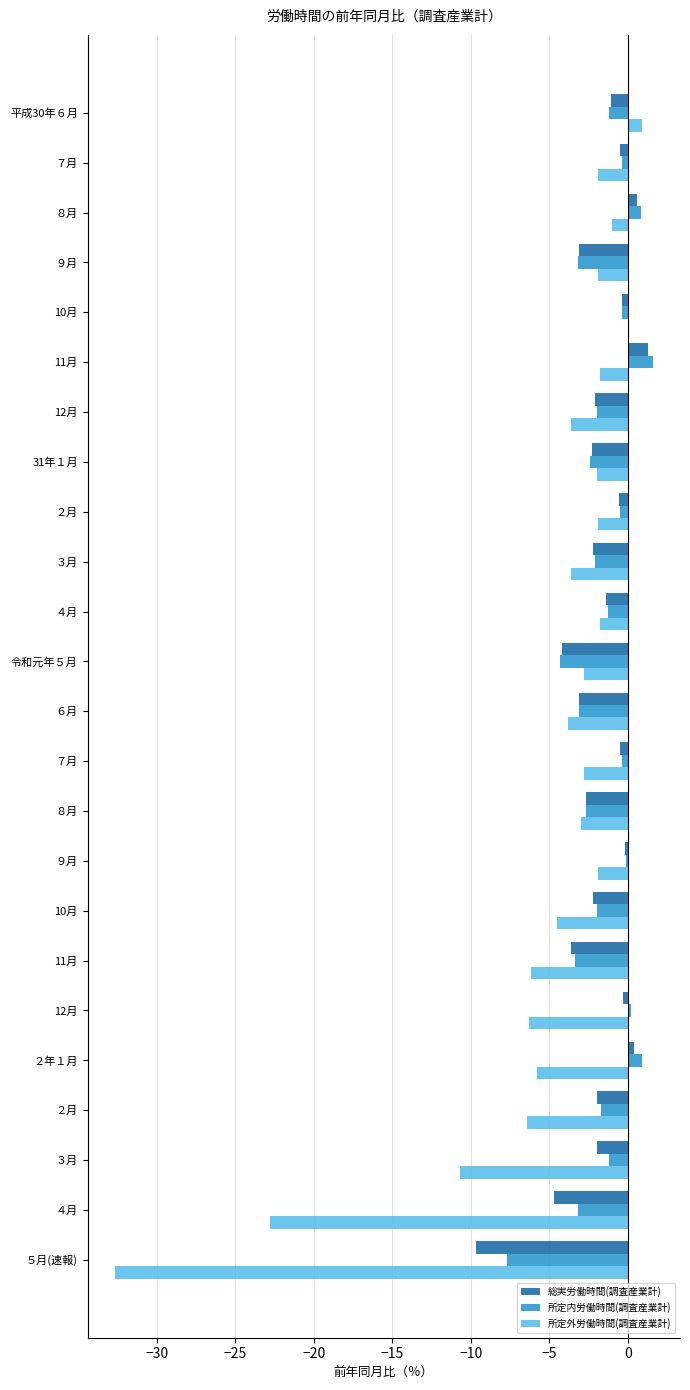

How many series are shown in this chart?

3